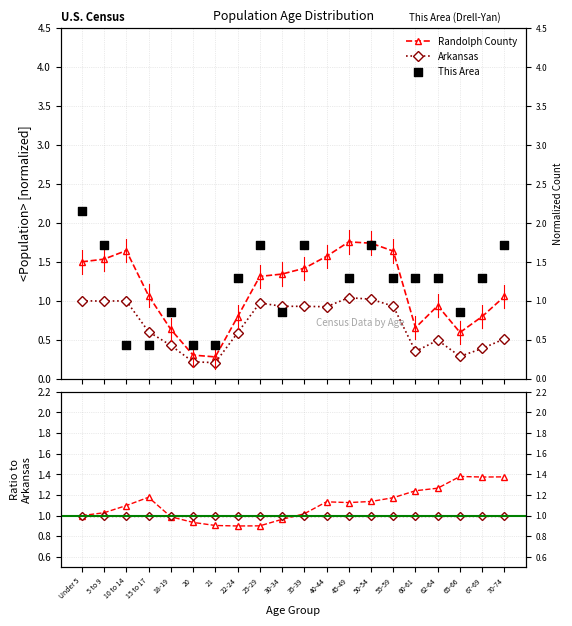

What is the total value across all series at 25-29?

2.3